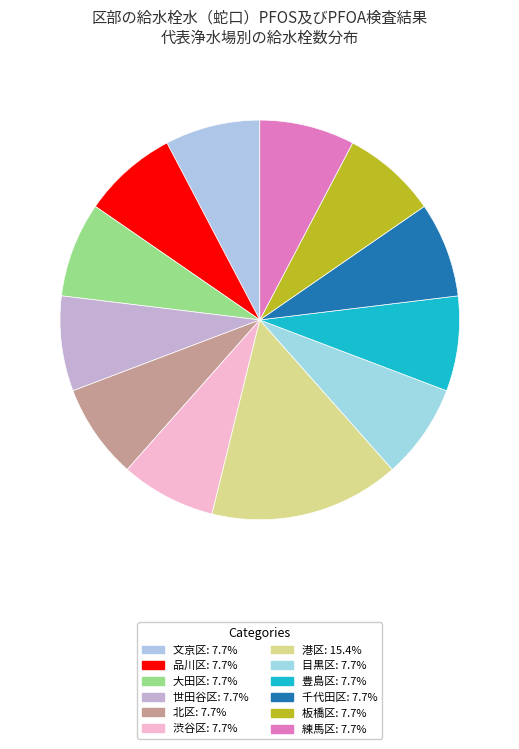

To the nearest percent, what is the difference between the largest and smallest slice percentages?

8%